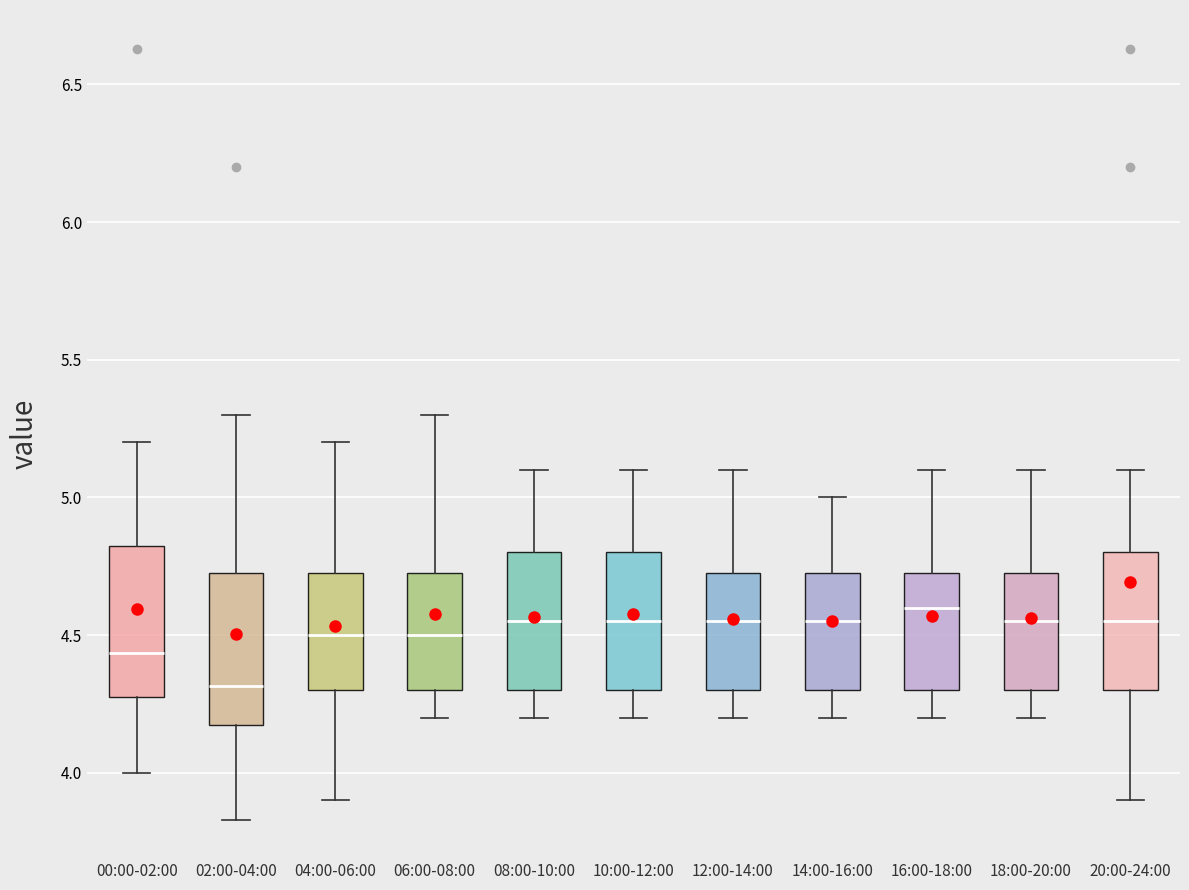

Reading left to right, transcribe this box plot: for each box, give where its median line is, the range the box spans, and where its two whiskers end, as read against the y-axis. The values are not printed on the chart, so give them approximately, as read against the axis.

00:00-02:00: median 4.45, box 4.30 to 4.85, whiskers 4.00 to 5.20
02:00-04:00: median 4.30, box 4.20 to 4.75, whiskers 3.85 to 5.30
04:00-06:00: median 4.50, box 4.30 to 4.75, whiskers 3.90 to 5.20
06:00-08:00: median 4.50, box 4.30 to 4.75, whiskers 4.20 to 5.30
08:00-10:00: median 4.55, box 4.30 to 4.80, whiskers 4.20 to 5.10
10:00-12:00: median 4.55, box 4.30 to 4.80, whiskers 4.20 to 5.10
12:00-14:00: median 4.55, box 4.30 to 4.75, whiskers 4.20 to 5.10
14:00-16:00: median 4.55, box 4.30 to 4.75, whiskers 4.20 to 5.00
16:00-18:00: median 4.60, box 4.30 to 4.75, whiskers 4.20 to 5.10
18:00-20:00: median 4.55, box 4.30 to 4.75, whiskers 4.20 to 5.10
20:00-24:00: median 4.55, box 4.30 to 4.80, whiskers 3.90 to 5.10